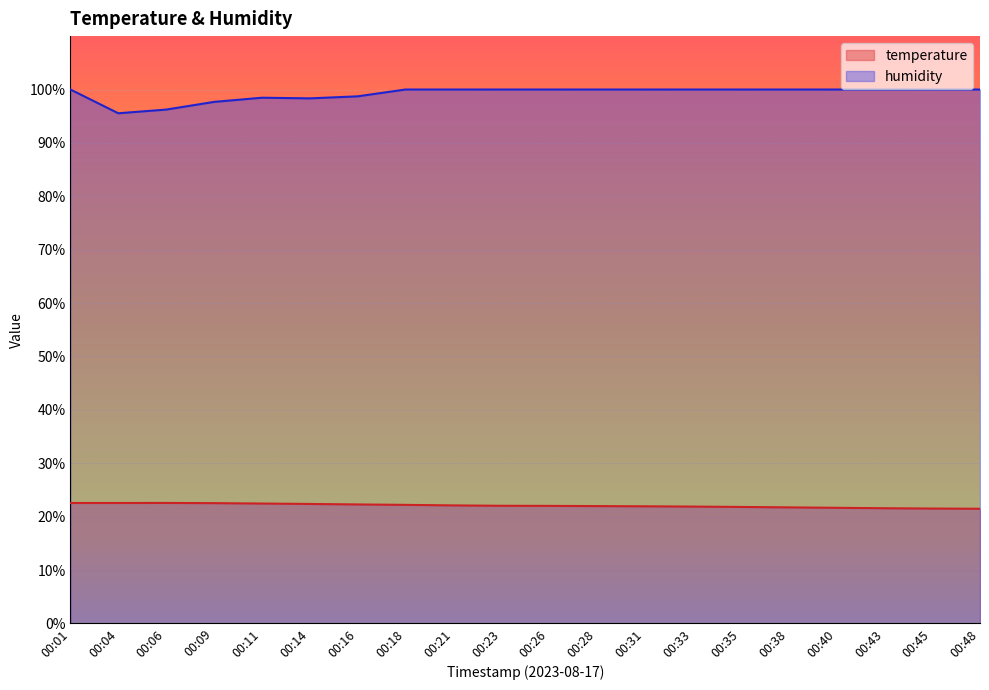

Reading left to right, what are all the values shown in this chart?

temperature: 22.6	22.6	22.6	22.5	22.5	22.4	22.3	22.2	22.1	22.0	22.0	22.0	21.9	21.9	21.8	21.7	21.7	21.6	21.5	21.5
humidity: 100.0	95.5	96.2	97.7	98.5	98.3	98.7	100.0	100.0	100.0	100.0	100.0	100.0	100.0	100.0	100.0	100.0	100.0	100.0	100.0